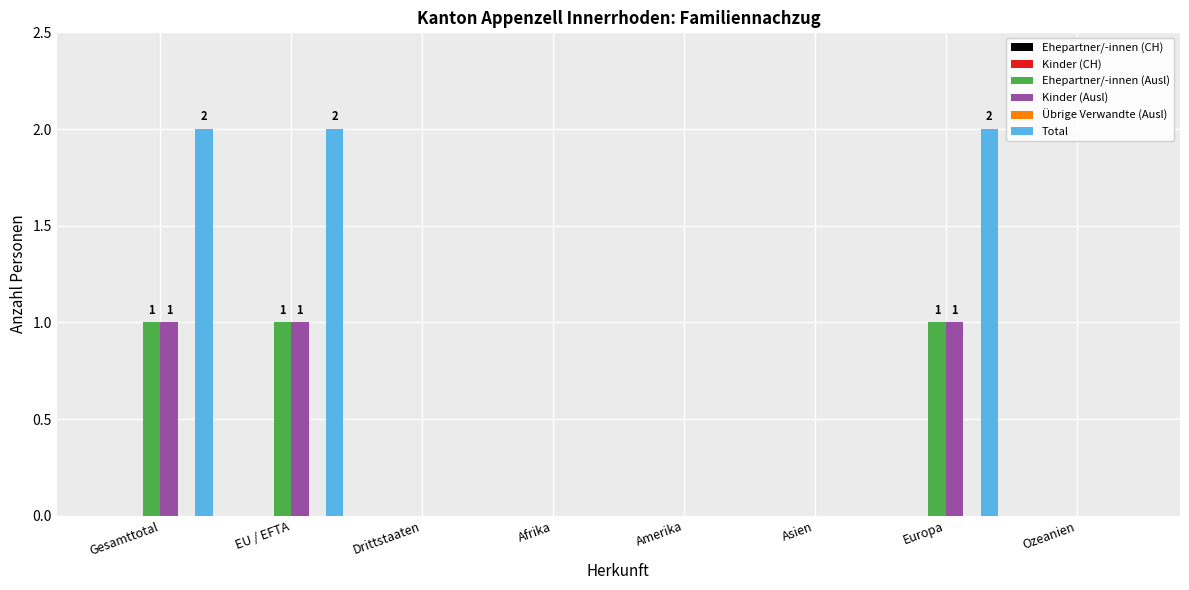

What is the sum of all Total values?

6